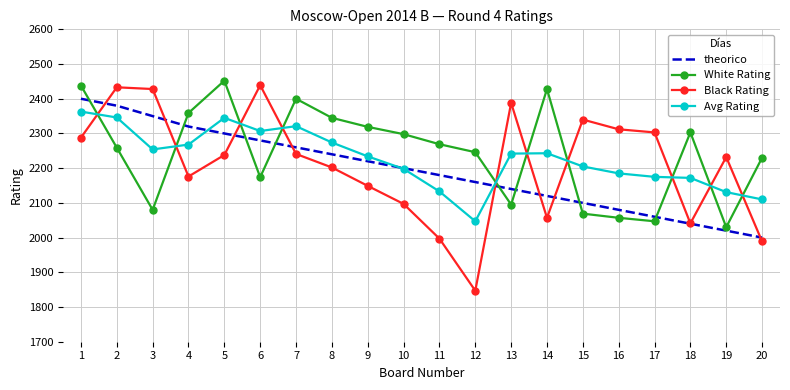

List the series in order of their overall mean, lowest first.

theorico, Black Rating, Avg Rating, White Rating